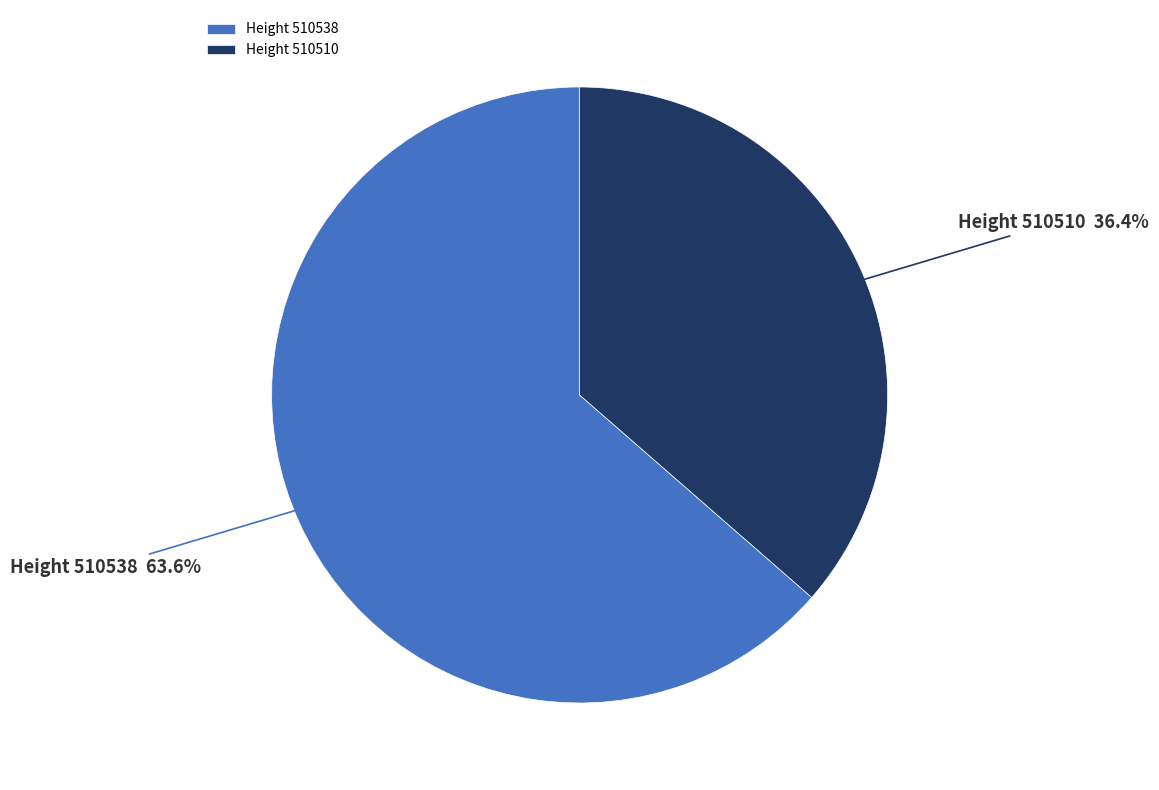

What is the smallest slice in the pie chart?

Height 510510